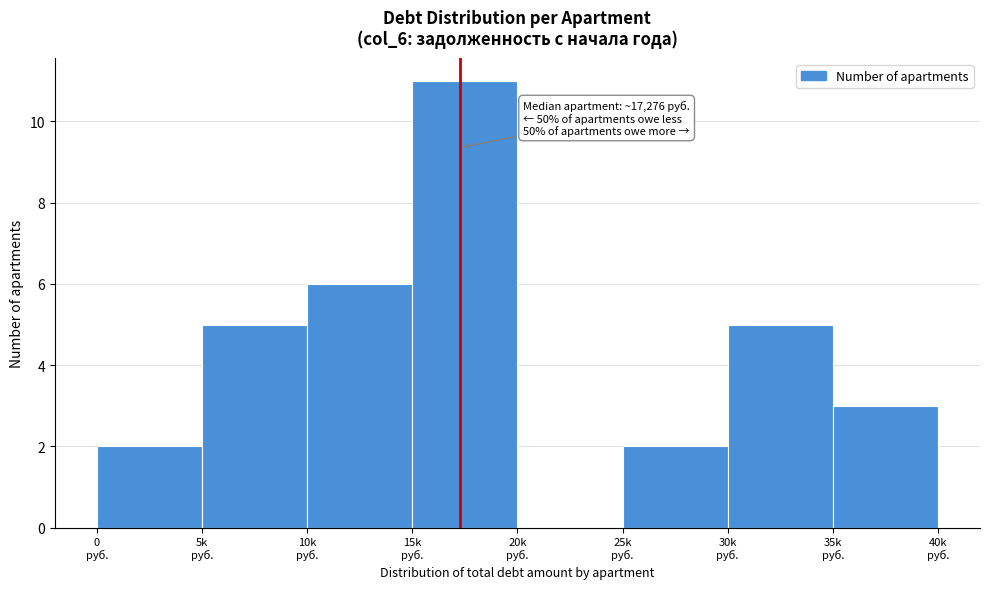

What is the greatest value displayed?

11